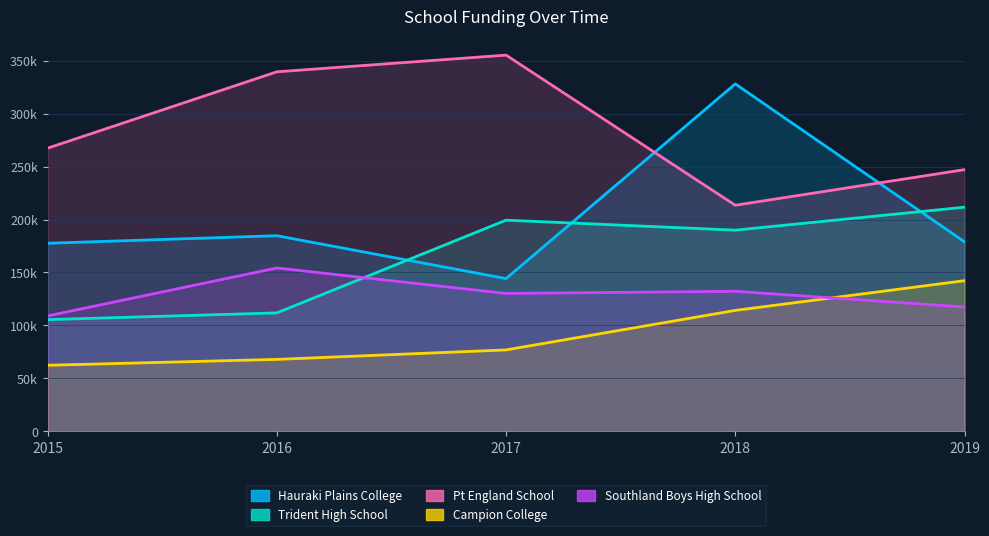

True or false: Southland Boys High School has more than 1 points higher than both neighbors.

True